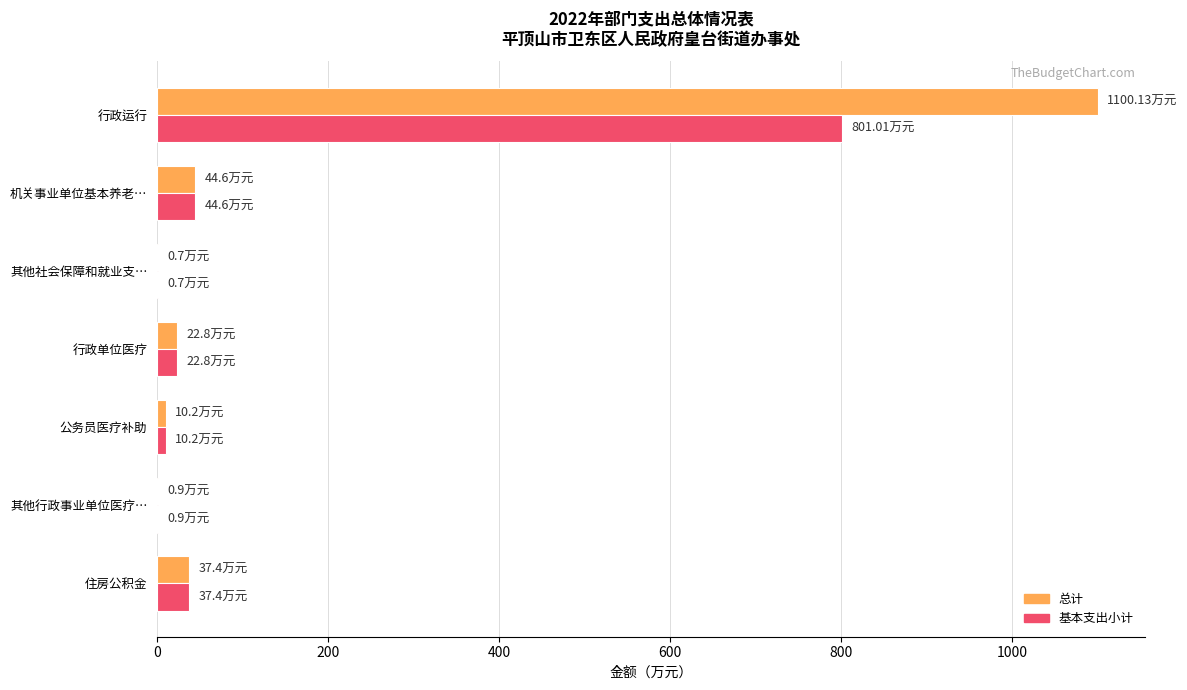

Which series changed the most between 行政运行 and 机关事业单位基本养老…?

总计